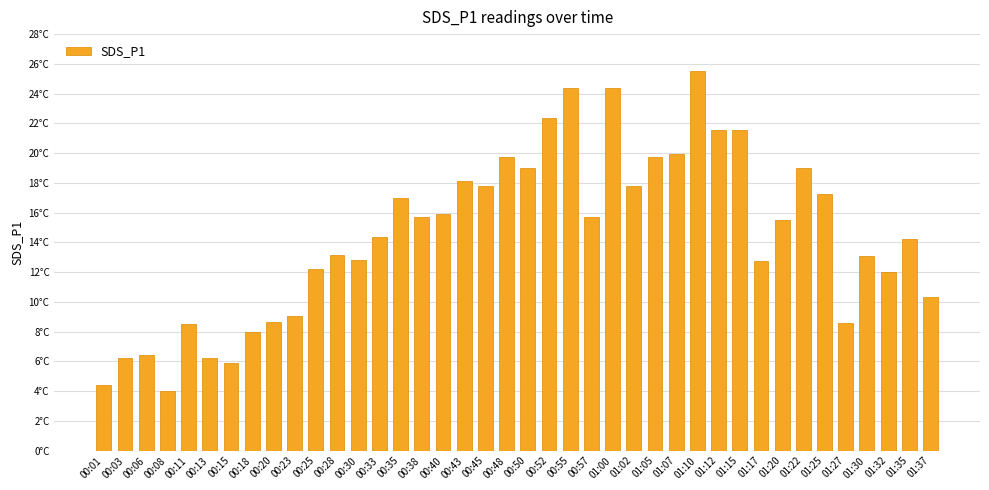

The chart shows a value of 7.8 at 00:38. True or false?

False